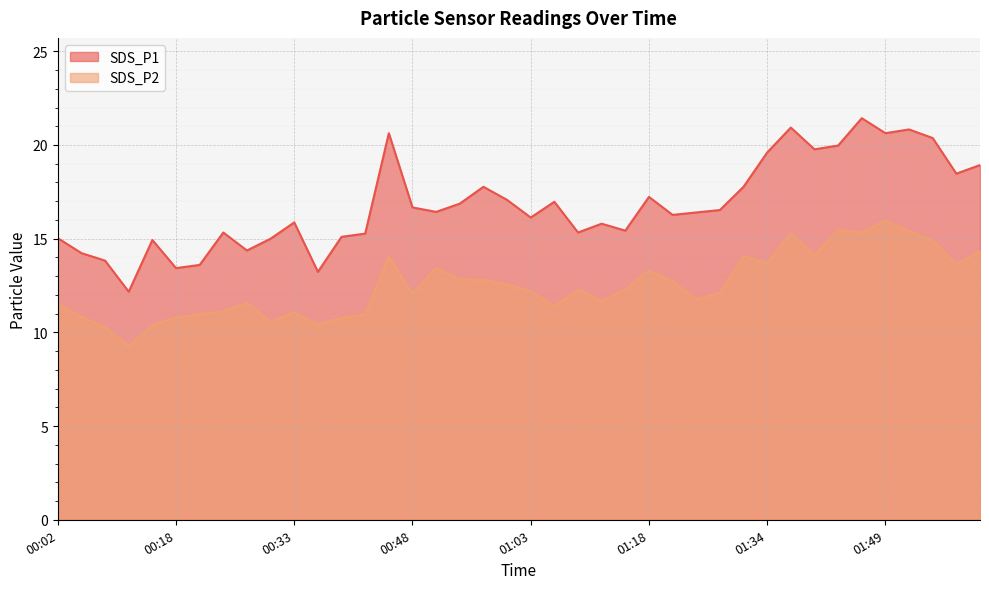

Reading left to right, transcribe all the data shown in this chart.

SDS_P1: 15.0	14.2	13.8	12.2	14.9	13.4	13.6	15.3	14.4	15.0	15.9	13.2	15.1	15.3	20.6	16.7	16.4	16.9	17.8	17.1	16.1	17.0	15.3	15.8	15.4	17.2	16.3	16.4	16.5	17.8	19.6	20.9	19.8	20.0	21.4	20.6	20.8	20.4	18.5	18.9
SDS_P2: 11.5	10.8	10.3	9.3	10.4	10.8	11.0	11.1	11.6	10.6	11.1	10.4	10.8	11.0	14.0	12.1	13.4	12.8	12.8	12.6	12.2	11.4	12.3	11.7	12.3	13.3	12.7	11.8	12.1	14.1	13.7	15.3	14.1	15.5	15.3	16.0	15.4	14.9	13.6	14.3